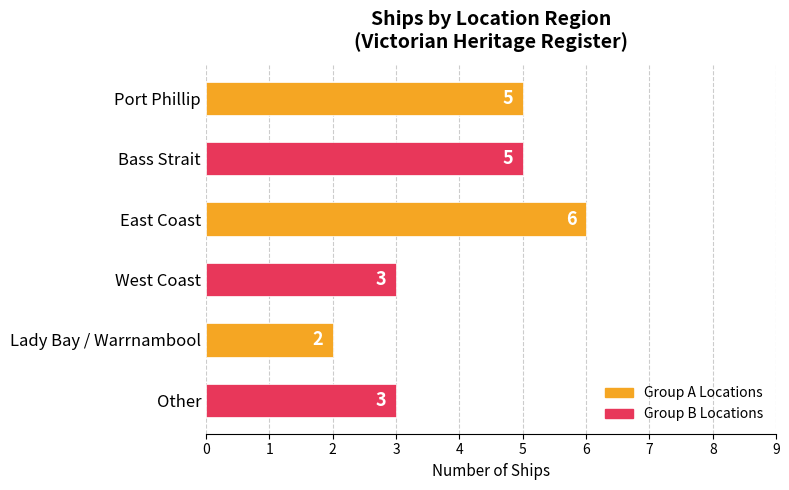

Reading top to bottom, list all the values displayed in this chart.

5	5	6	3	2	3